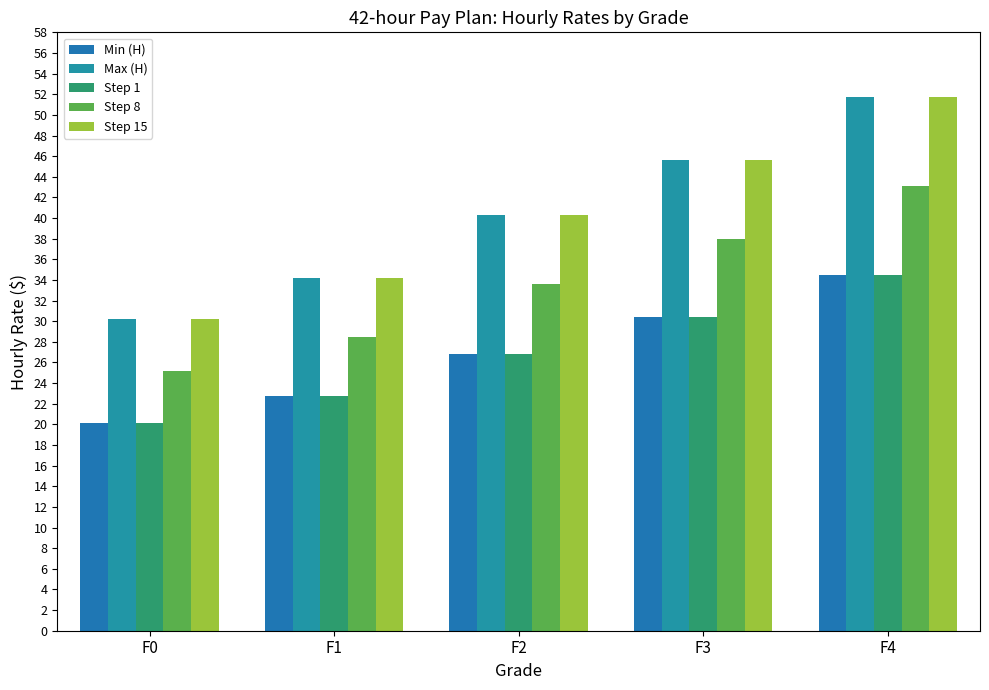

Which series has the widest spread of values?

Max (H)